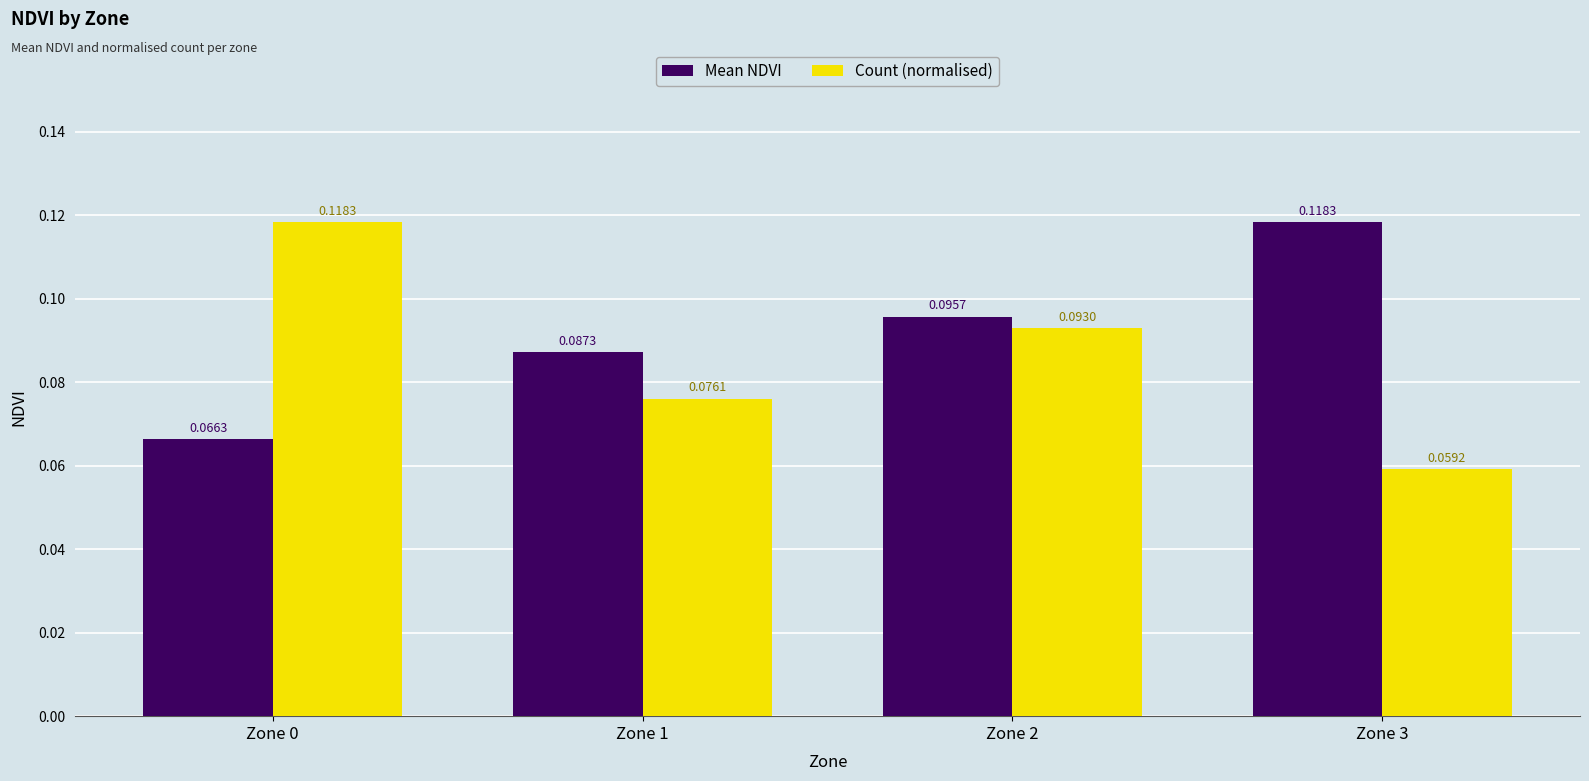

At how many categories does at least one series exceed 0?

4